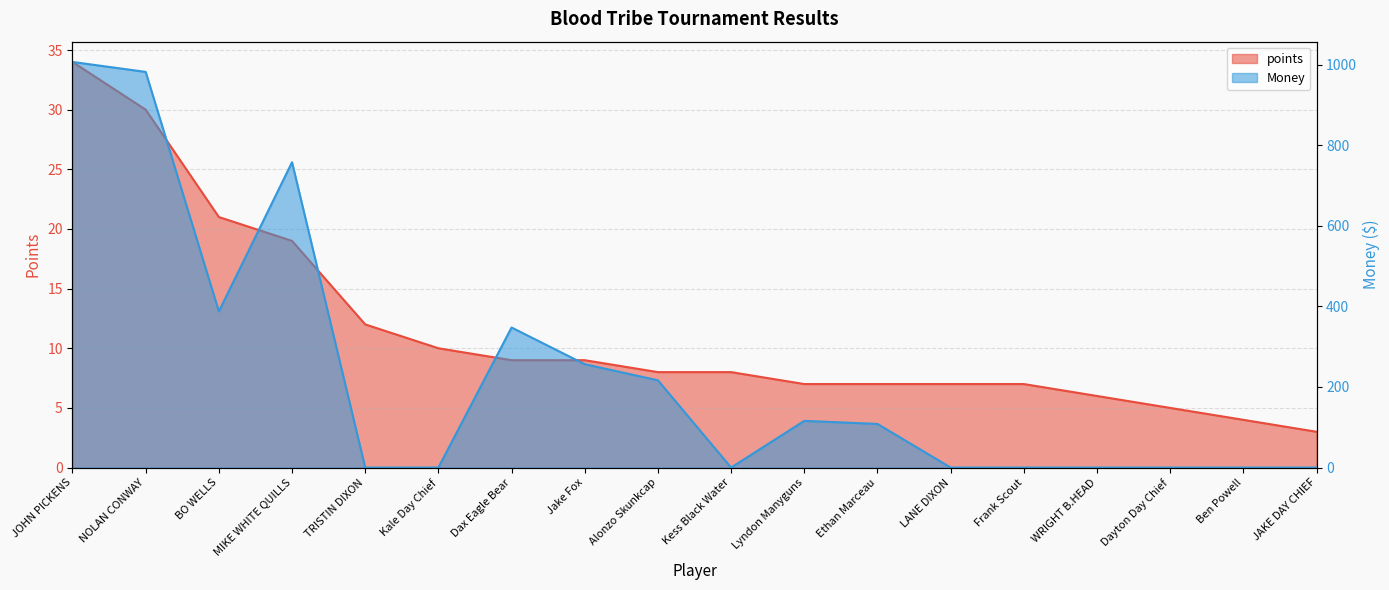

List the labels in order of Money value, smallest first.

TRISTIN DIXON, Kale Day Chief, Kess Black Water, LANE DIXON, Frank Scout, WRIGHT B.HEAD, Dayton Day Chief, Ben Powell, JAKE DAY CHIEF, Ethan Marceau, Lyndon Manyguns, Alonzo Skunkcap, Jake Fox, Dax Eagle Bear, BO WELLS, MIKE WHITE QUILLS, NOLAN CONWAY, JOHN PICKENS